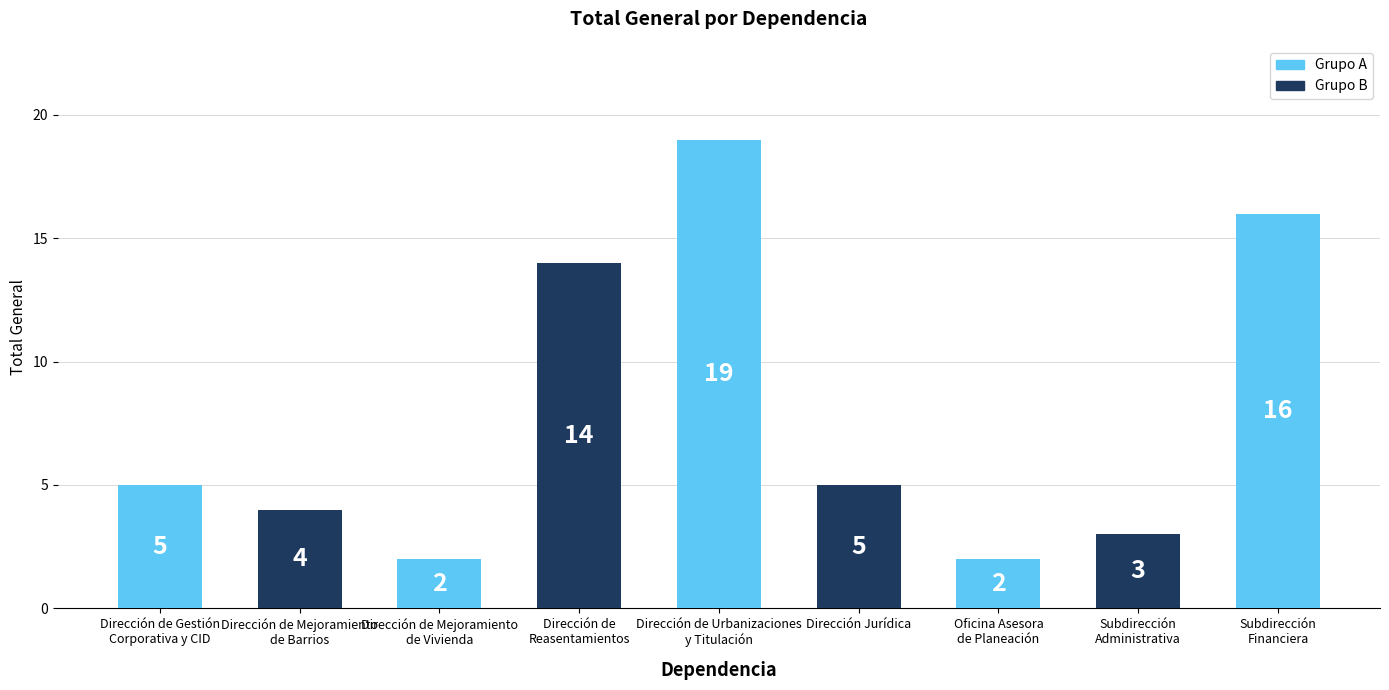

What is the greatest value displayed?

19